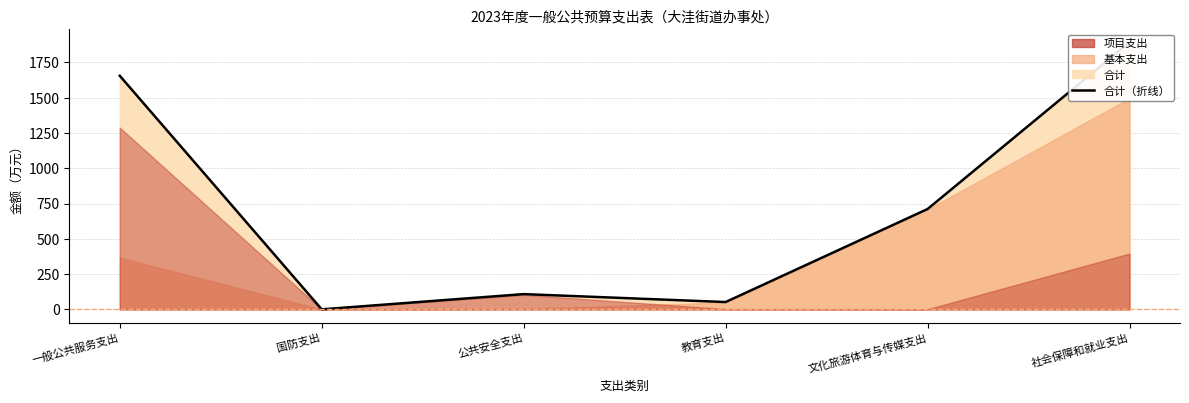

What is the label of the 4th point from the left?

教育支出